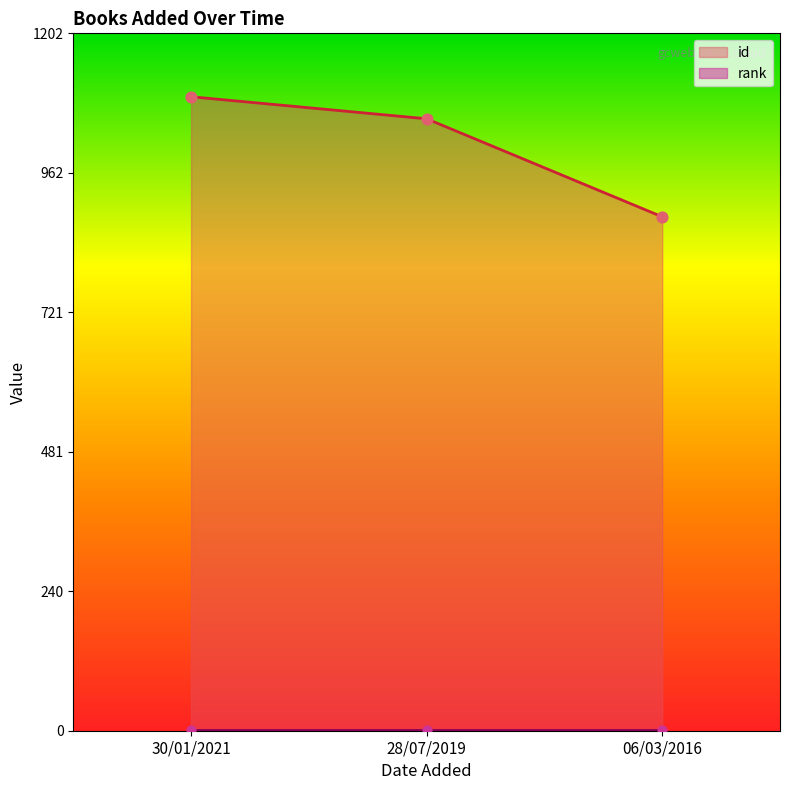

Which has a higher value, 30/01/2021 or 06/03/2016?

30/01/2021